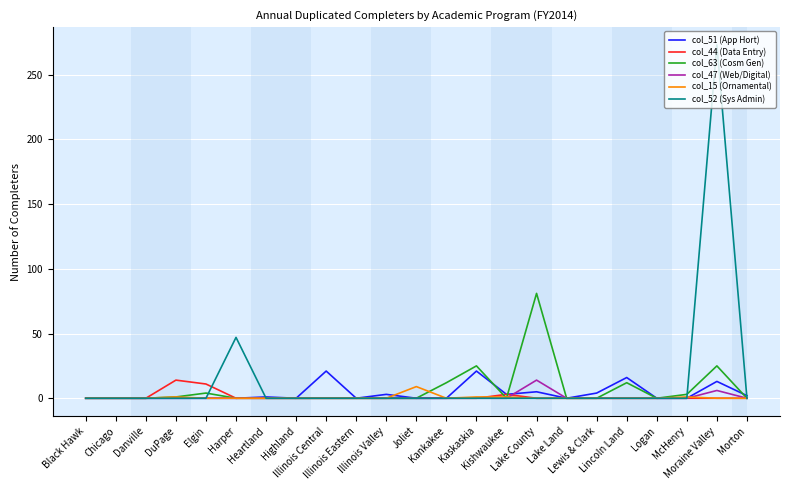

What is the difference between the maximum and second lowest values in the col_47 (Web/Digital) series?

14